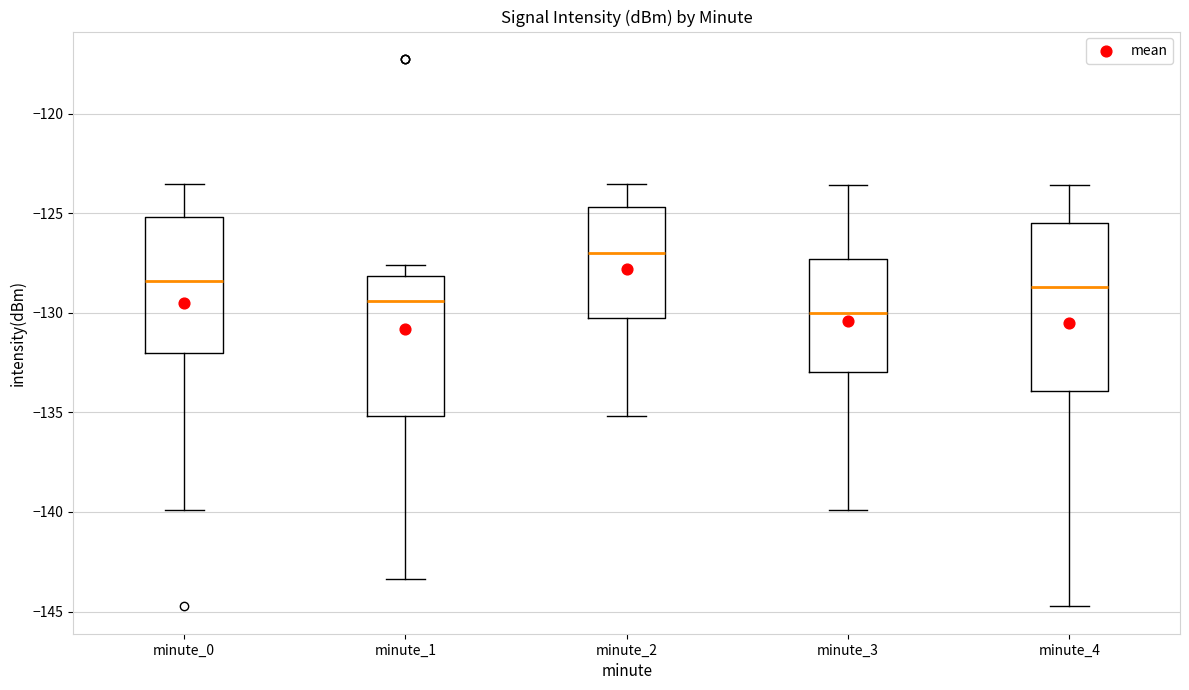

Which box is the tallest, from its lower edge to its upper edge?

minute_4